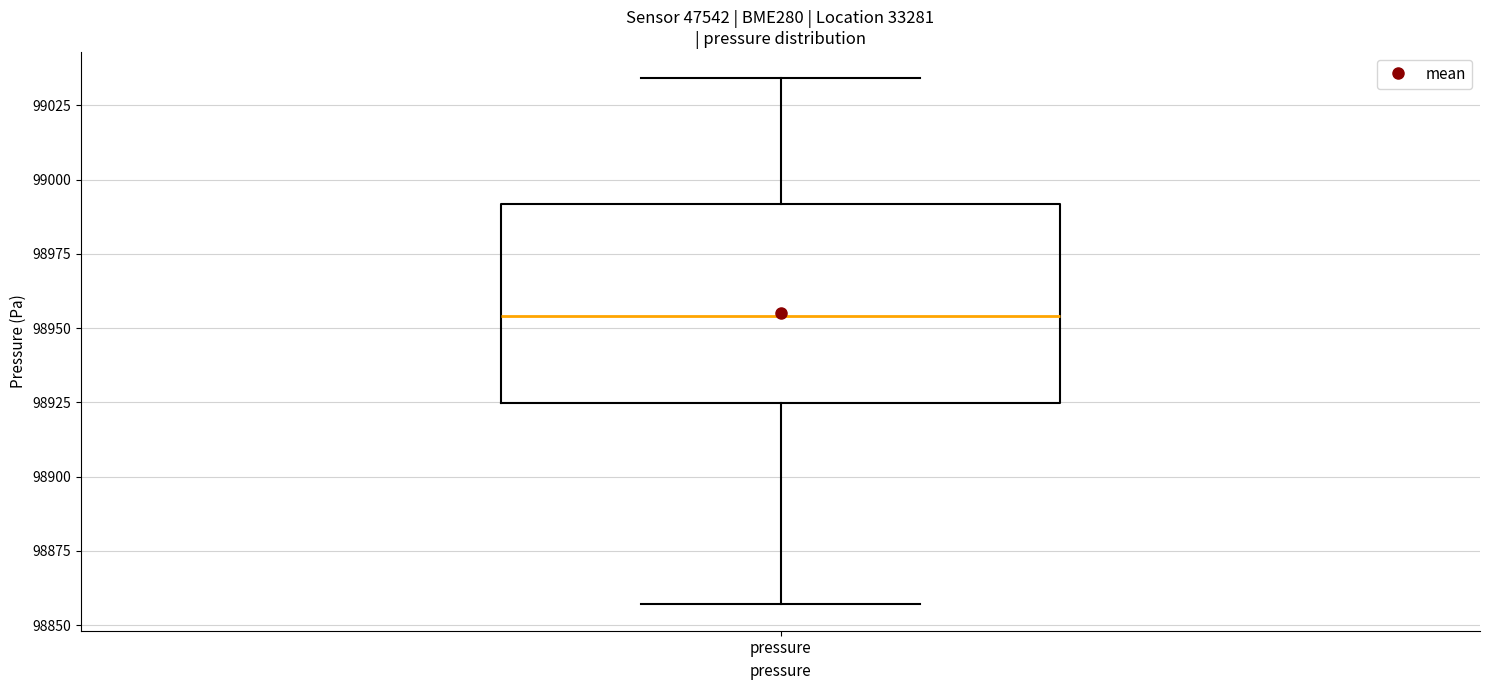

Read this box plot against the y-axis: the position of the median line, the range covered by the box, and the ends of both whiskers. The values are not printed on the chart, so give them approximately, as read against the axis.

median 98955, box 98925 to 98990, whiskers 98855 to 99035